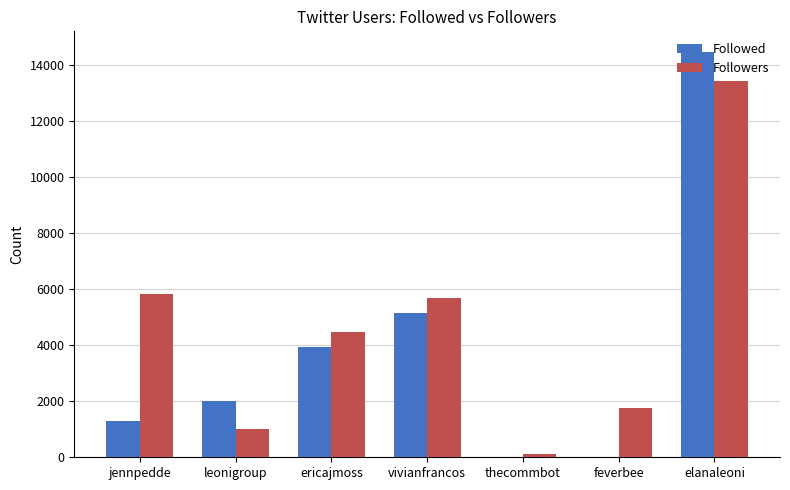

What is the sum of all Followed values?

26856